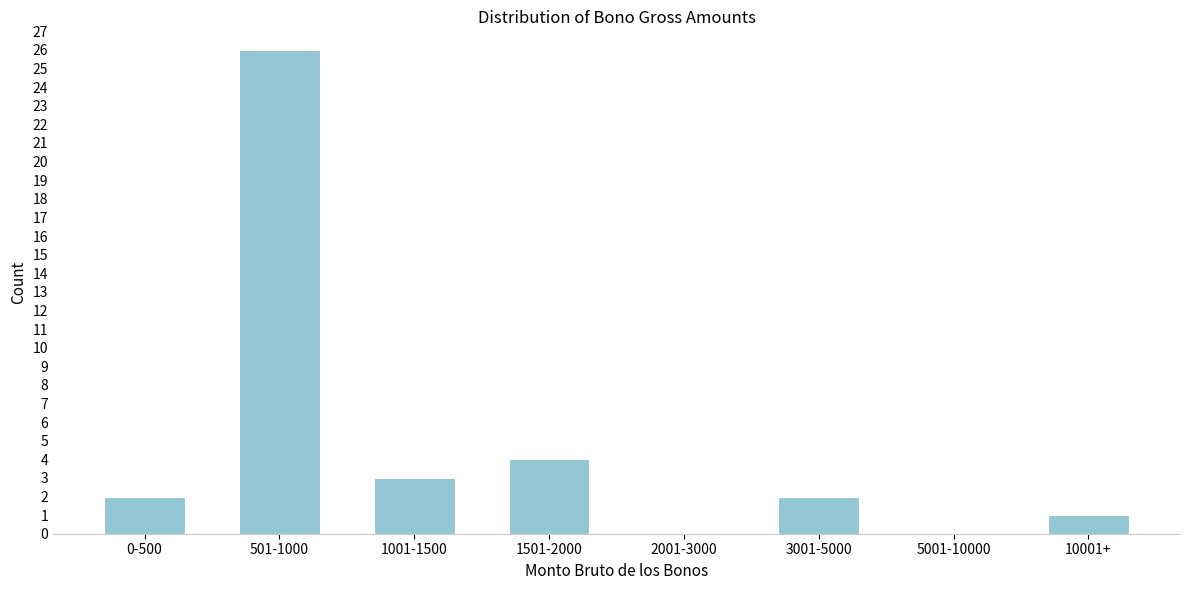

Reading left to right, transcribe all the data shown in this chart.

0-500=2	501-1000=26	1001-1500=3	1501-2000=4	2001-3000=0	3001-5000=2	5001-10000=0	10001+=1